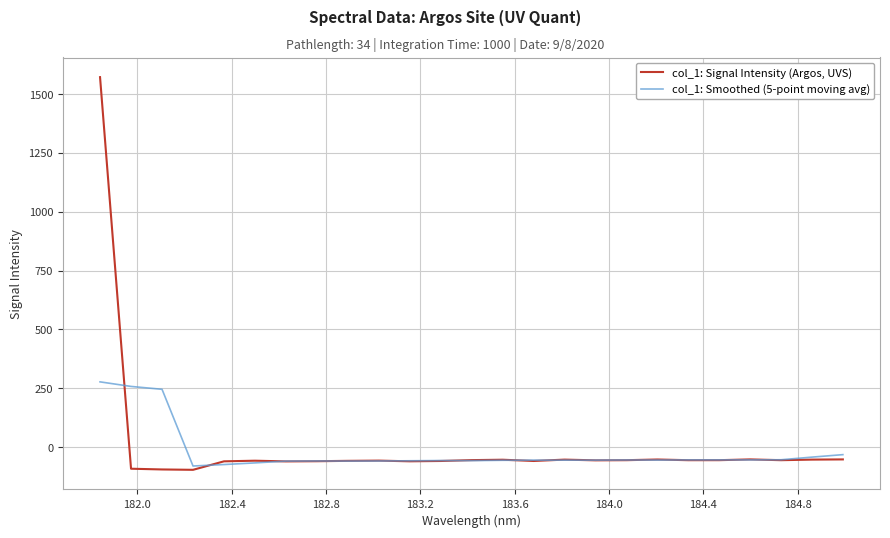

Which series has the widest spread of values?

col_1: Signal Intensity (Argos, UVS)